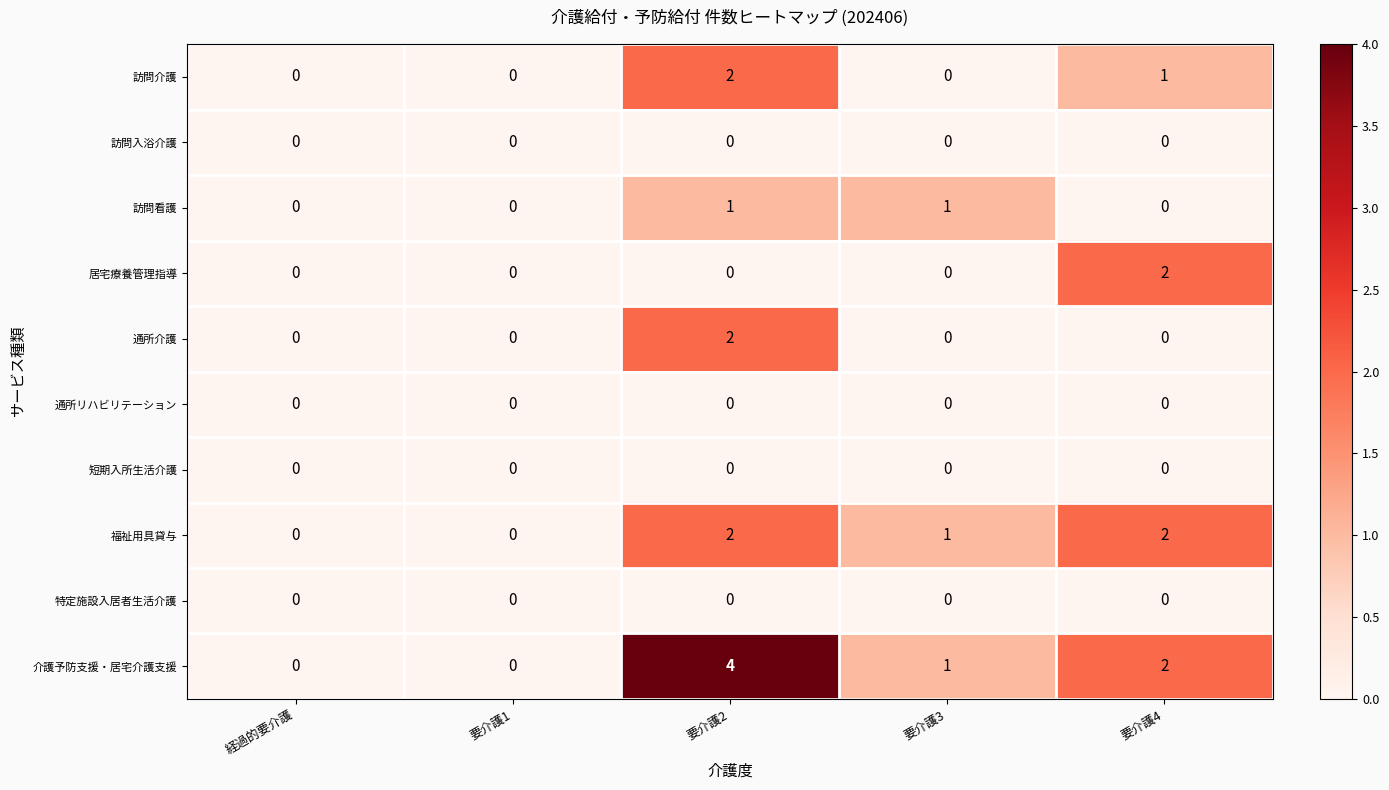

Count the number of categories in the chart.

5